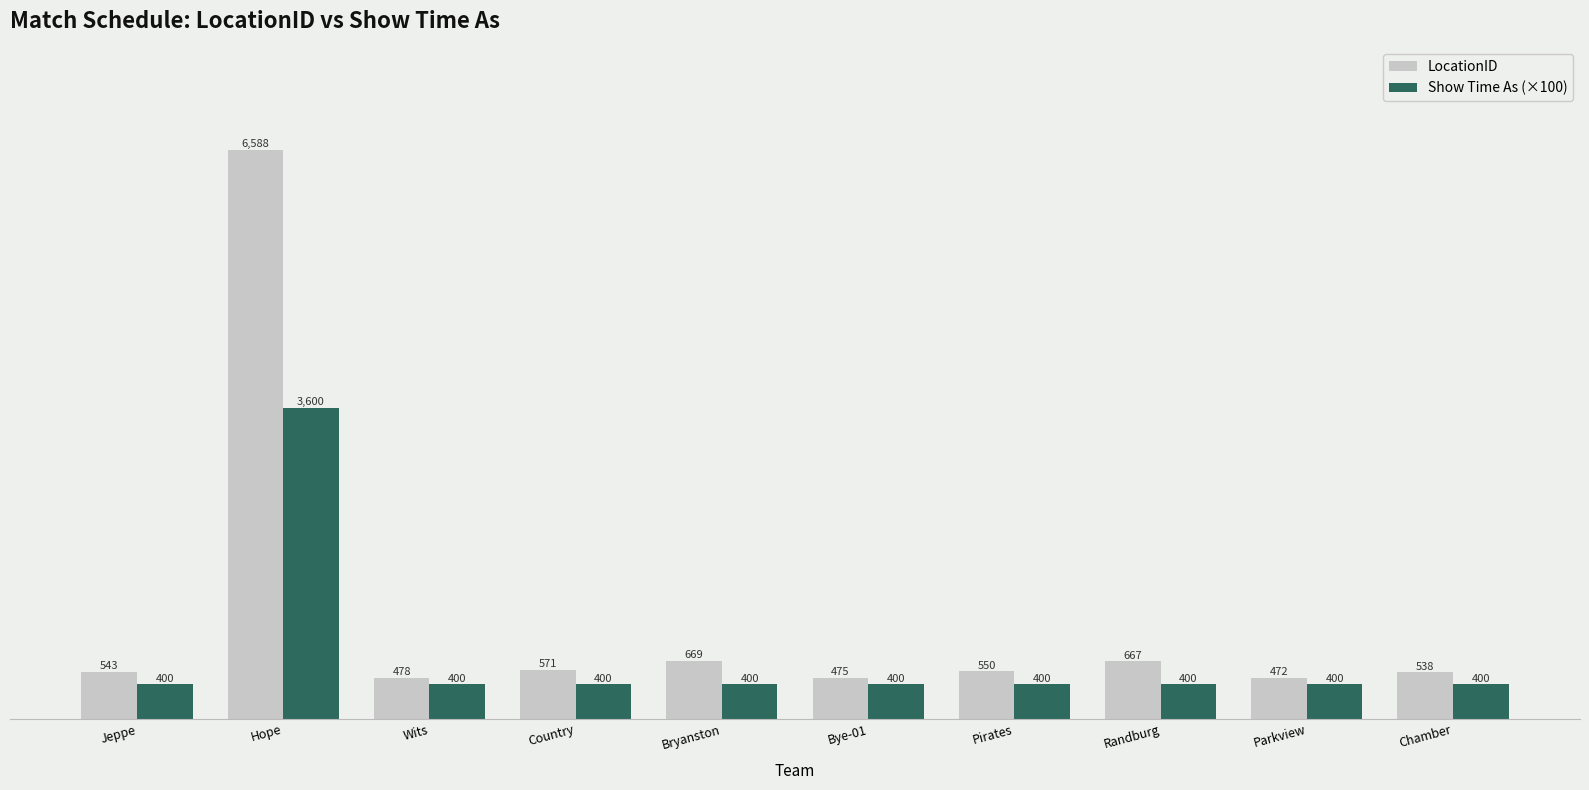

Rank the categories by LocationID value from lowest to highest.

Parkview, Bye-01, Wits, Chamber, Jeppe, Pirates, Country, Randburg, Bryanston, Hope